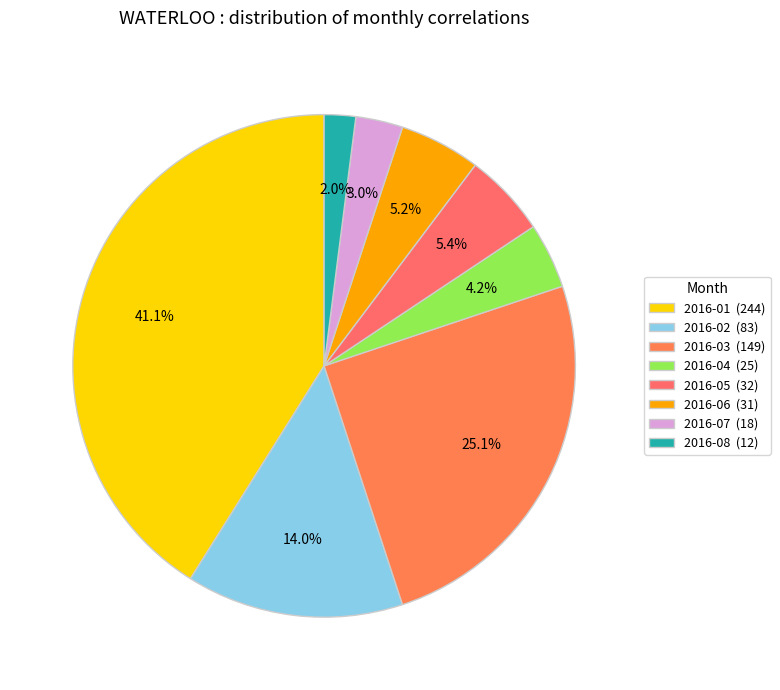

Does any single category account for the majority?

No